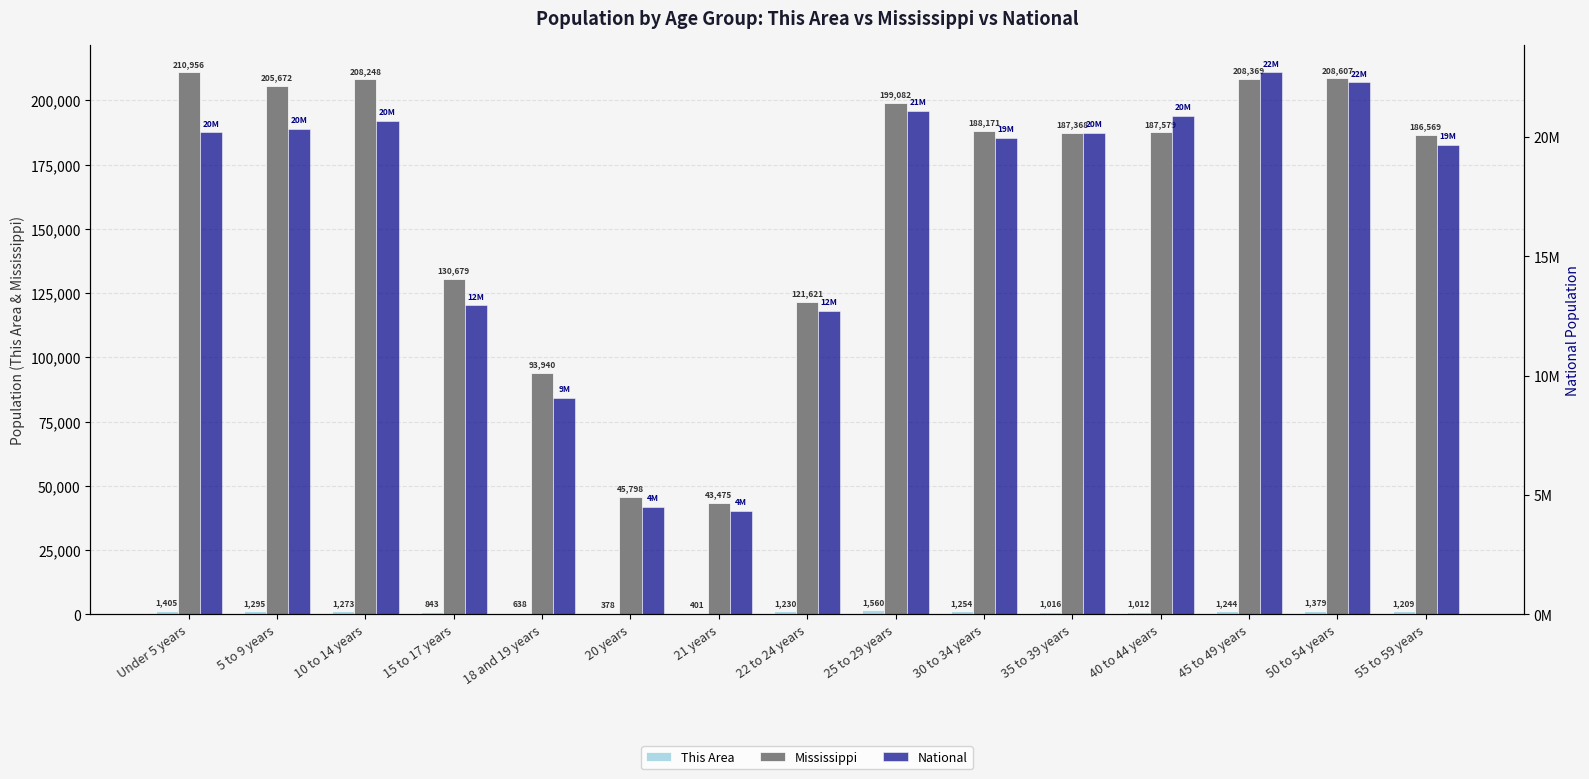

Is it true that National equals 12637135 at 10 to 14 years?

False